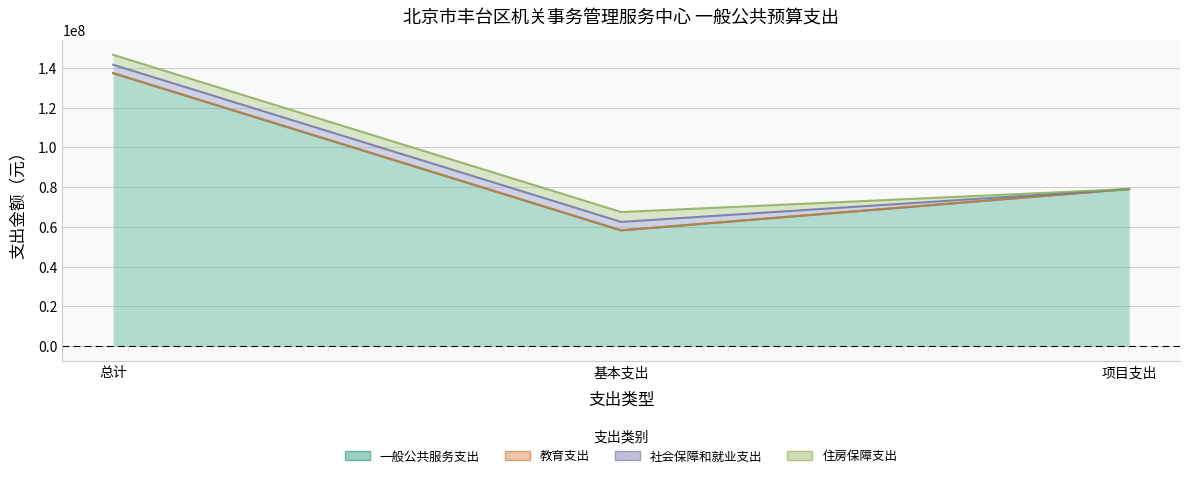

At 项目支出, list the series in order from largest to smallest.

一般公共服务支出, 教育支出, 社会保障和就业支出, 住房保障支出